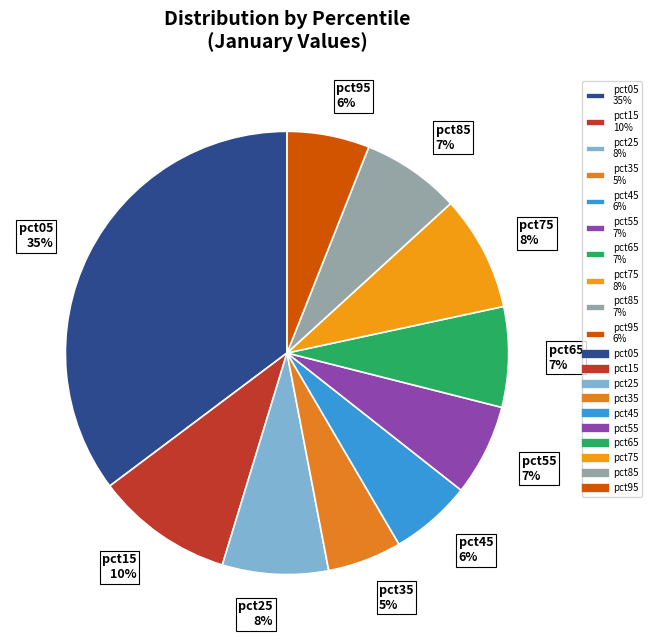

The pct85 slice represents 7% of the pie. True or false?

True